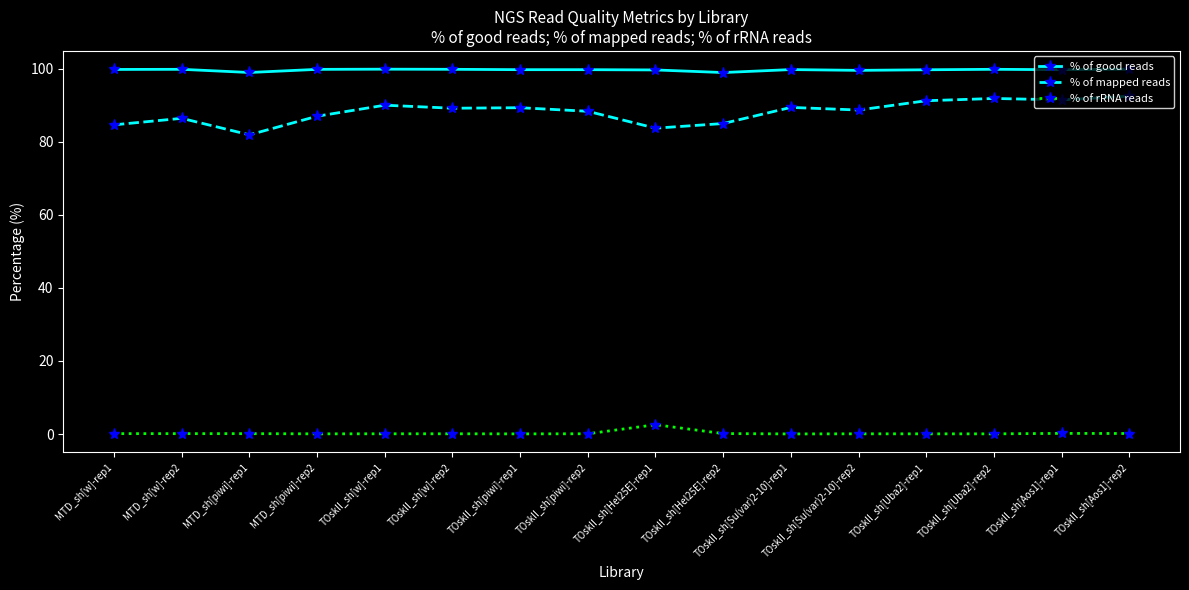

True or false: % of rRNA reads has more than 2 interior local peaks.

True